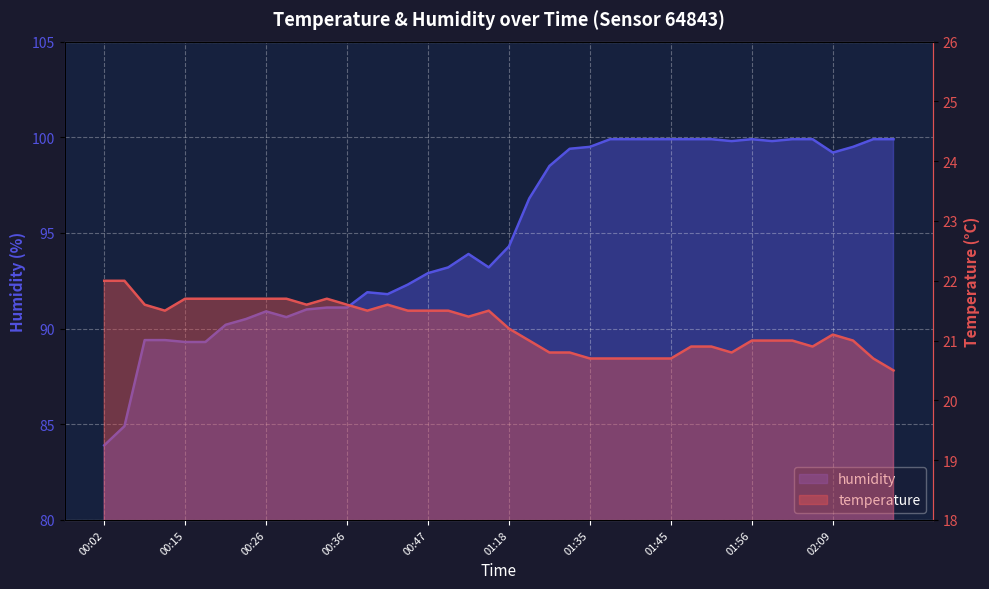

Which category has the lowest value in the humidity series?

00:02